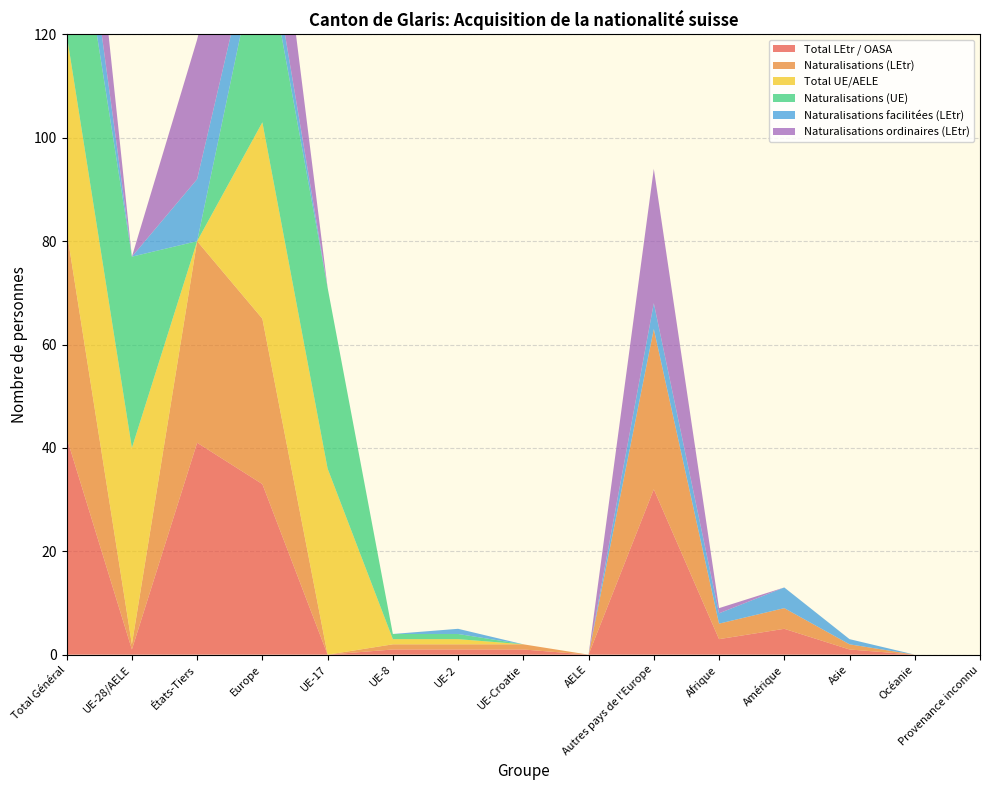

Reading right to left, extract all data points from this chart.

Total LEtr / OASA: Provenance inconnu=0	Océanie=0	Asie=1	Amérique=5	Afrique=3	Autres pays de l'Europe=32	AELE=0	UE-Croatie=1	UE-2=1	UE-8=1	UE-17=0	Europe=33	États-Tiers=41	UE-28/AELE=1	Total Général=42
Naturalisations (LEtr): Provenance inconnu=0	Océanie=0	Asie=1	Amérique=4	Afrique=3	Autres pays de l'Europe=31	AELE=0	UE-Croatie=1	UE-2=1	UE-8=1	UE-17=0	Europe=32	États-Tiers=39	UE-28/AELE=1	Total Général=40
Total UE/AELE: Provenance inconnu=0	Océanie=0	Asie=0	Amérique=0	Afrique=0	Autres pays de l'Europe=0	AELE=0	UE-Croatie=0	UE-2=1	UE-8=1	UE-17=36	Europe=38	États-Tiers=0	UE-28/AELE=38	Total Général=38
Naturalisations (UE): Provenance inconnu=0	Océanie=0	Asie=0	Amérique=0	Afrique=0	Autres pays de l'Europe=0	AELE=0	UE-Croatie=0	UE-2=1	UE-8=1	UE-17=35	Europe=37	États-Tiers=0	UE-28/AELE=37	Total Général=37
Naturalisations facilitées (LEtr): Provenance inconnu=0	Océanie=0	Asie=1	Amérique=4	Afrique=2	Autres pays de l'Europe=5	AELE=0	UE-Croatie=0	UE-2=1	UE-8=0	UE-17=0	Europe=6	États-Tiers=12	UE-28/AELE=0	Total Général=13
Naturalisations ordinaires (LEtr): Provenance inconnu=0	Océanie=0	Asie=0	Amérique=0	Afrique=1	Autres pays de l'Europe=26	AELE=0	UE-Croatie=0	UE-2=0	UE-8=0	UE-17=0	Europe=26	États-Tiers=27	UE-28/AELE=0	Total Général=27